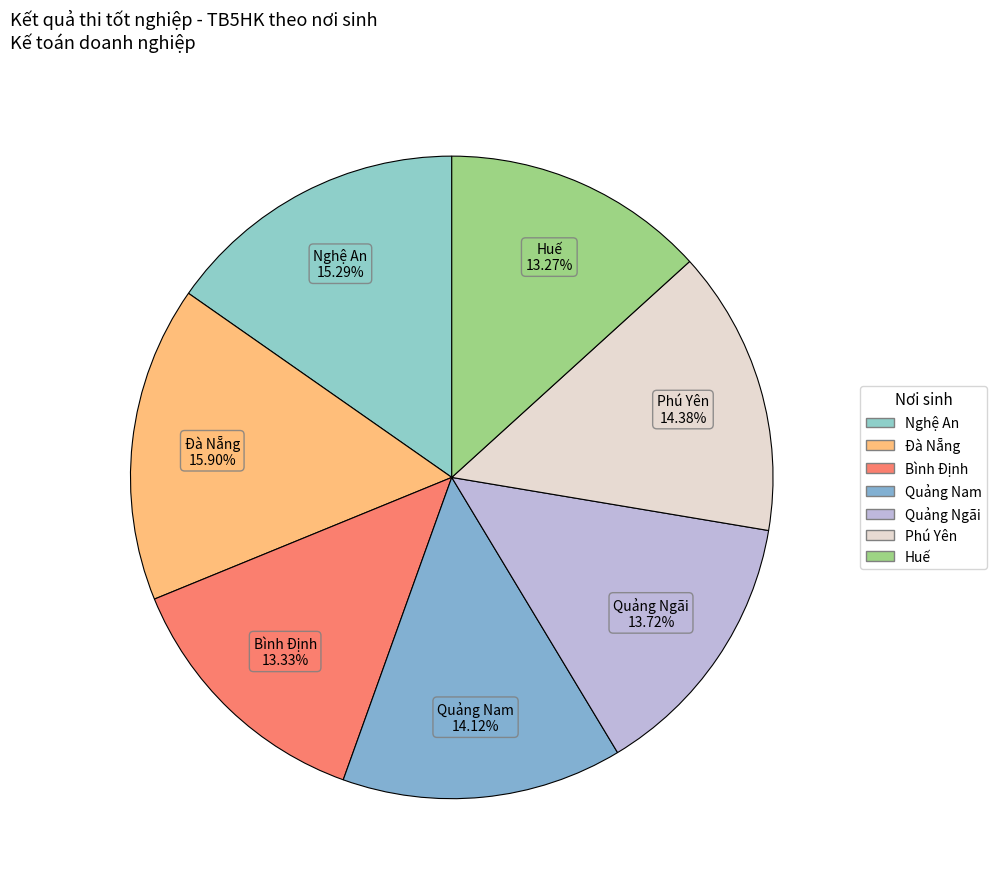

What percentage is NOT represented by Quảng Ngãi?

86.3%